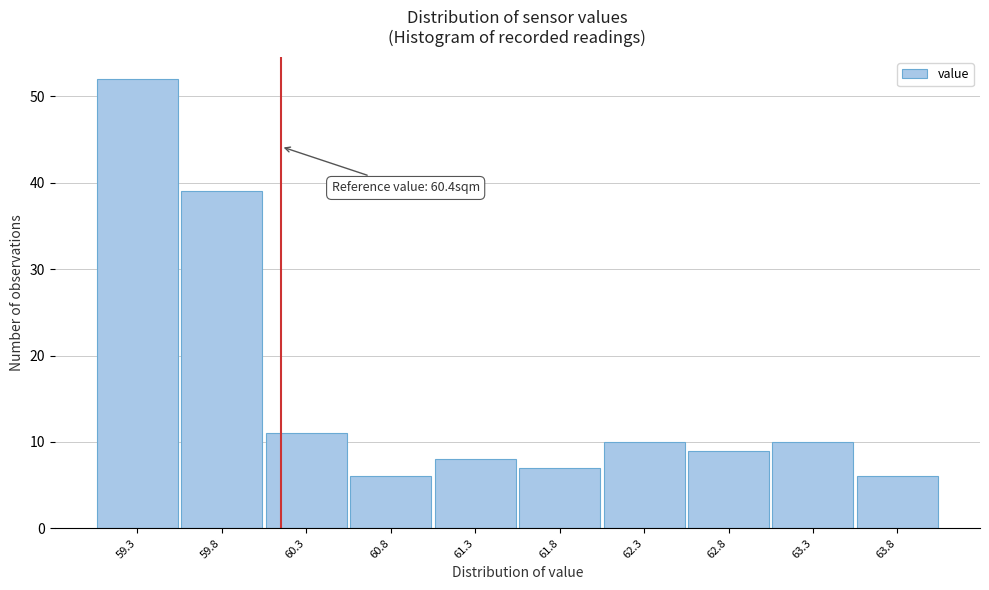

Reading left to right, list all the values displayed in this chart.

52	39	11	6	8	7	10	9	10	6